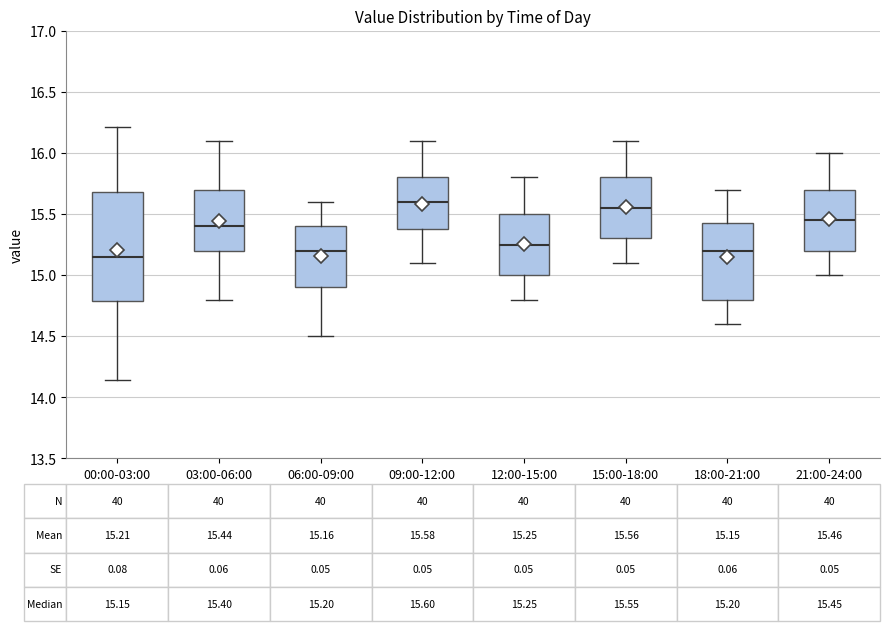

Comparing the boxes themselves (not the whiskers), which one is the tallest?

00:00-03:00